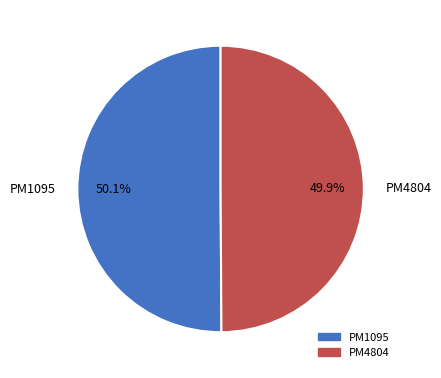

What percentage do PM1095 and PM4804 together represent?

100.0%